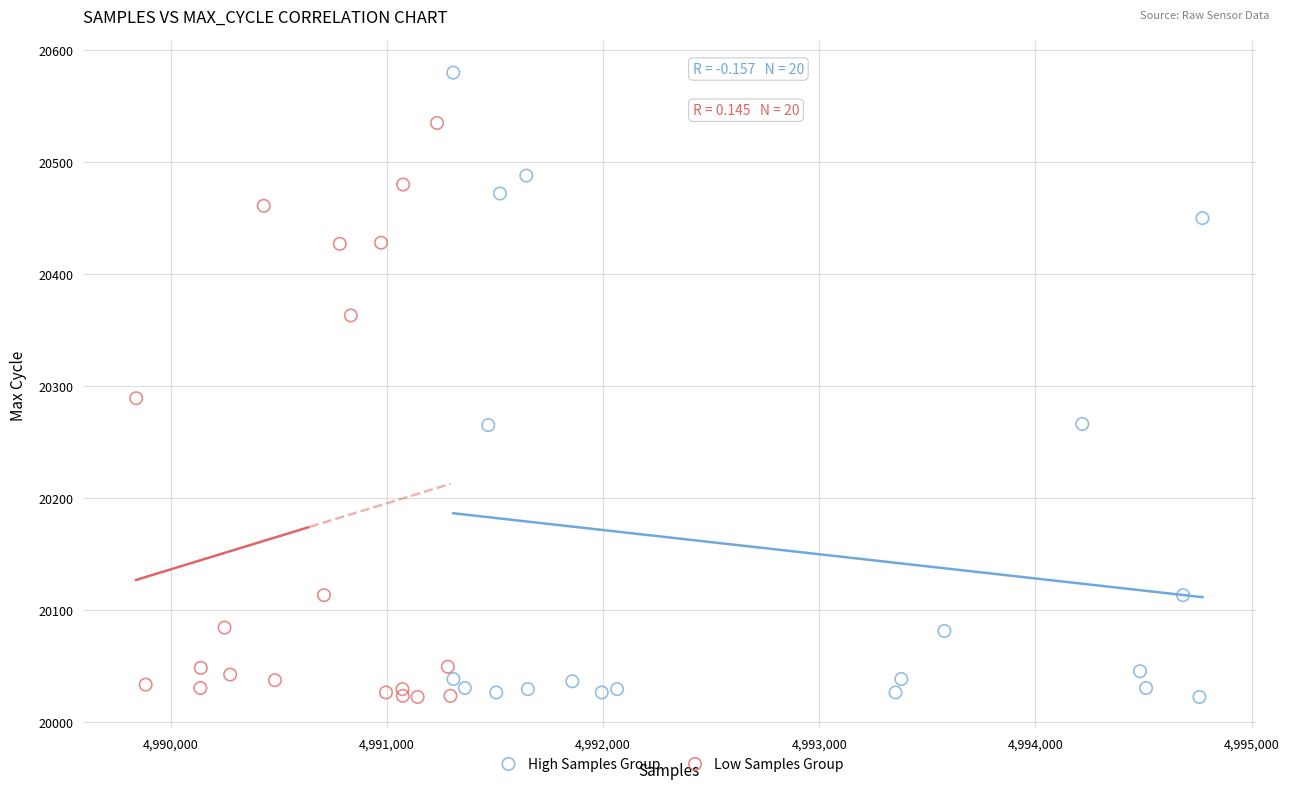

Which series contains the highest Y value?

High Samples Group